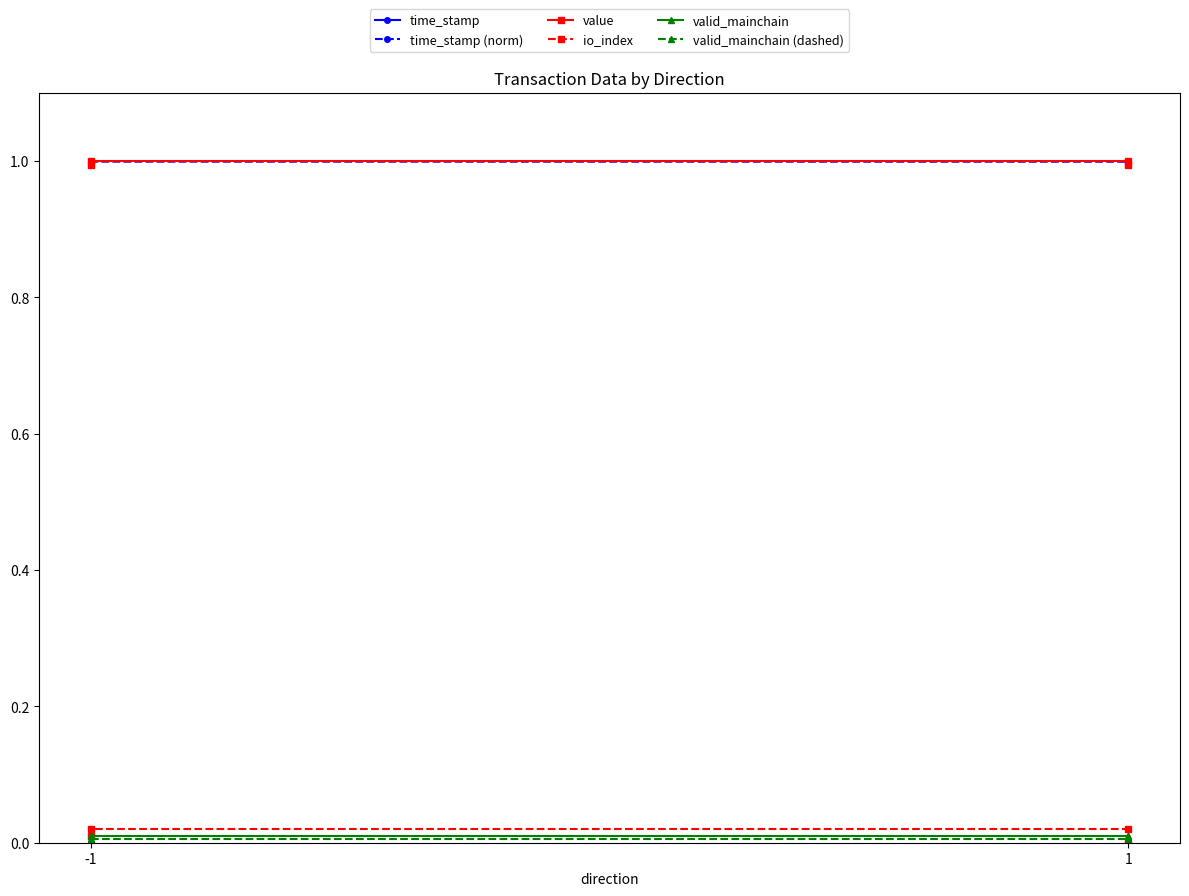

Where is value nearest to the value 0?

-1